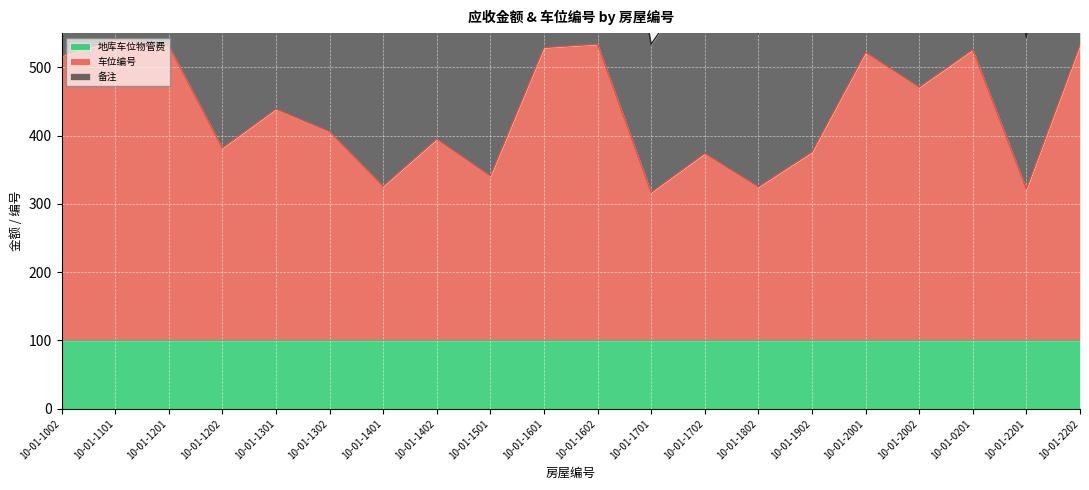

True or false: 备注 and 车位编号 cross at least once.

False